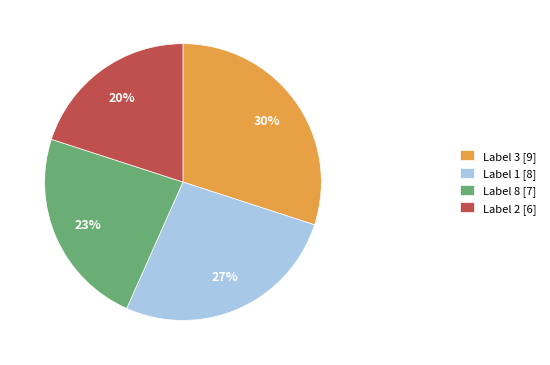

What is the ratio of the value at Label 8 [7] to the value at Label 1 [8]?

0.9